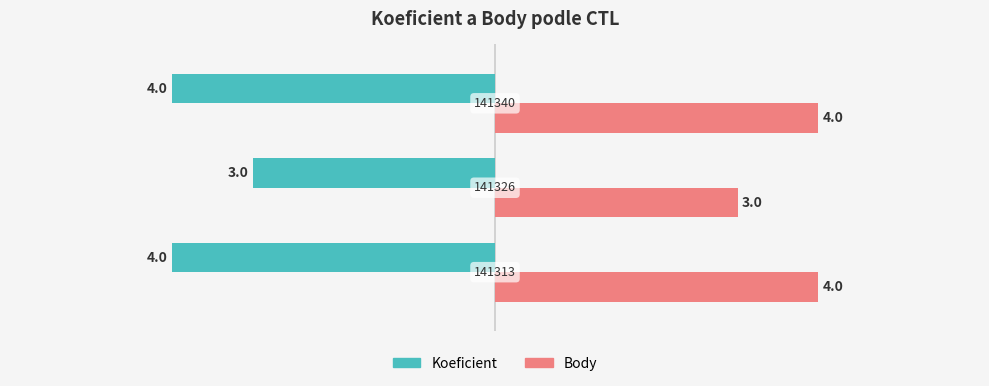

List the series in order of their peak value, highest first.

Body, Koeficient